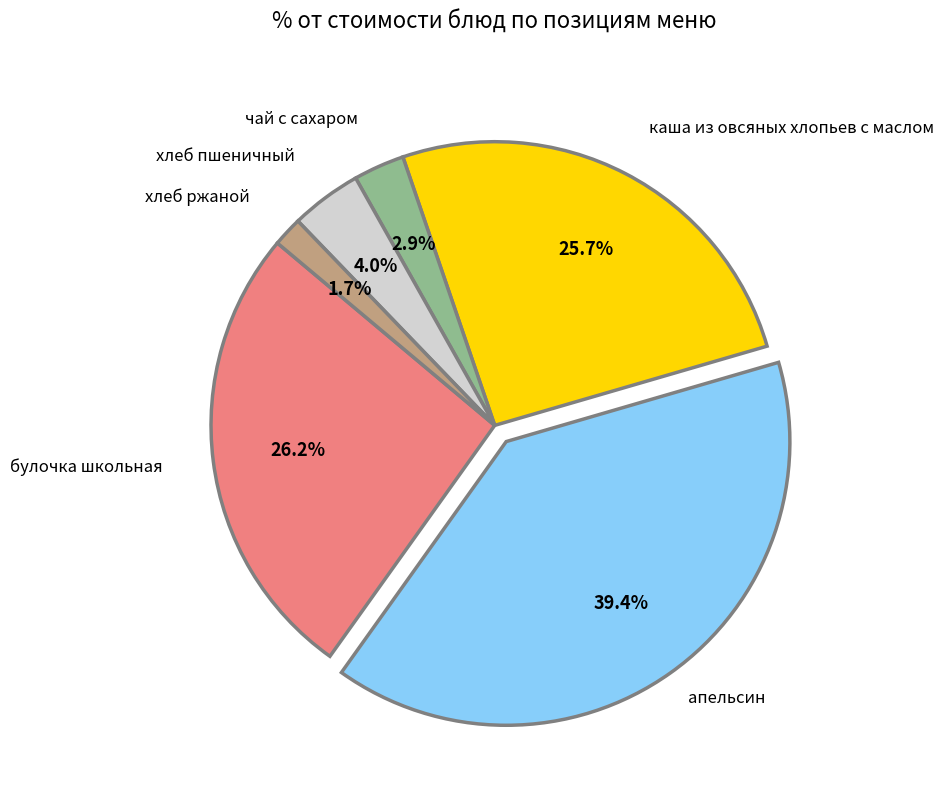

Is there a majority slice in this chart?

No